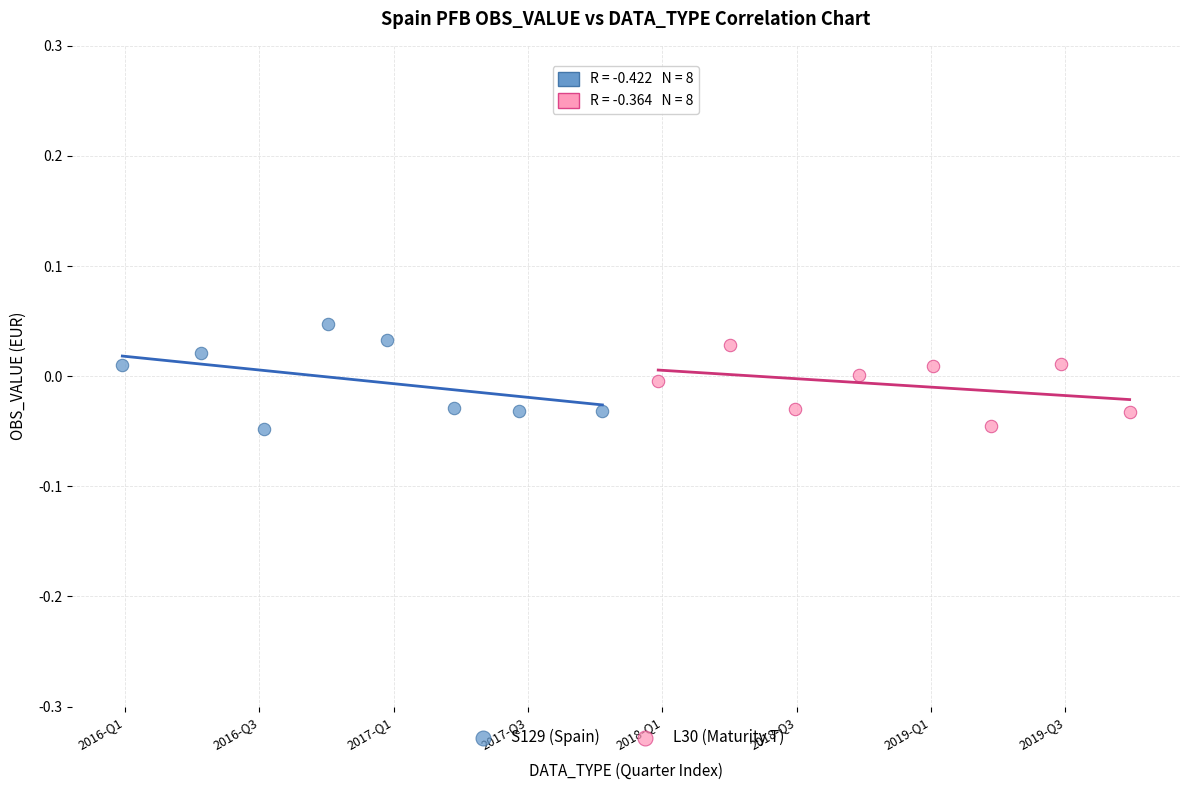

Which series has the widest spread of Y values?

S129 (Spain)